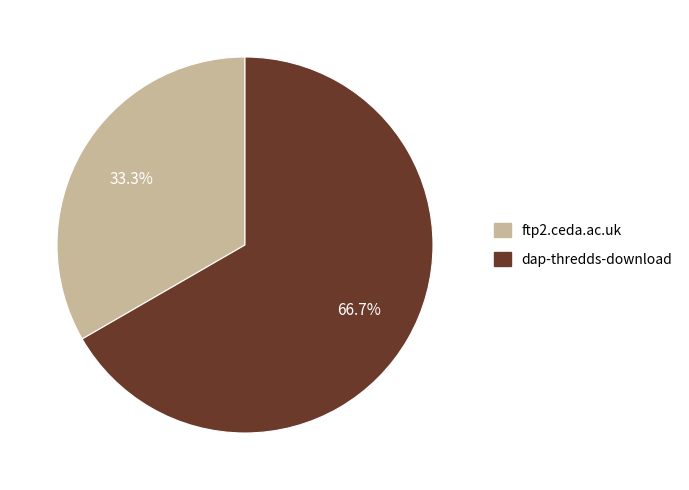

To the nearest percent, what portion does ftp2.ceda.ac.uk represent?

33%